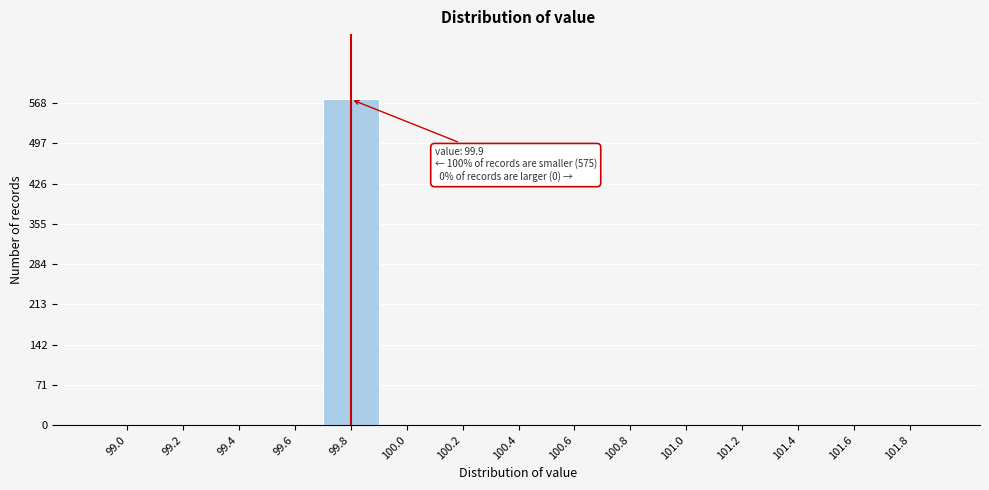

Reading left to right, list all the values displayed in this chart.

99.0=0	99.2=0	99.4=0	99.6=0	99.8=575	100.0=0	100.2=0	100.4=0	100.6=0	100.8=0	101.0=0	101.2=0	101.4=0	101.6=0	101.8=0